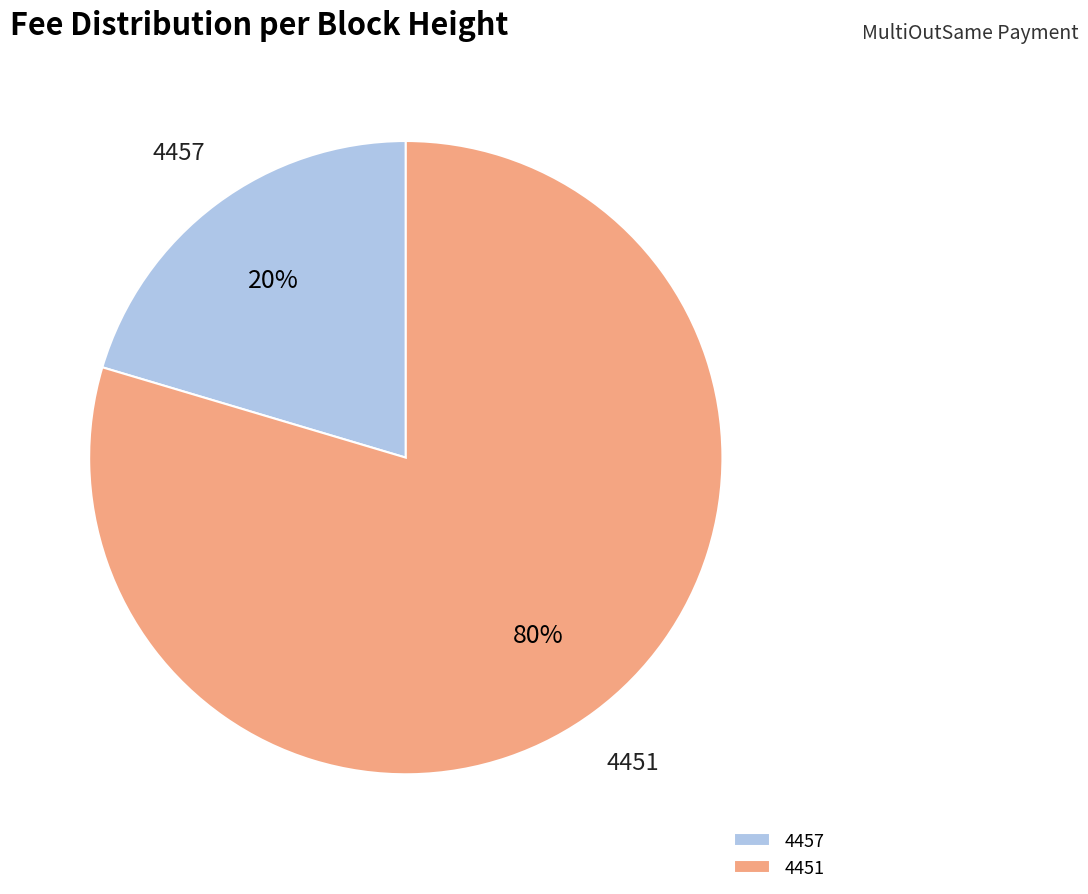

How many segments does this pie chart have?

2